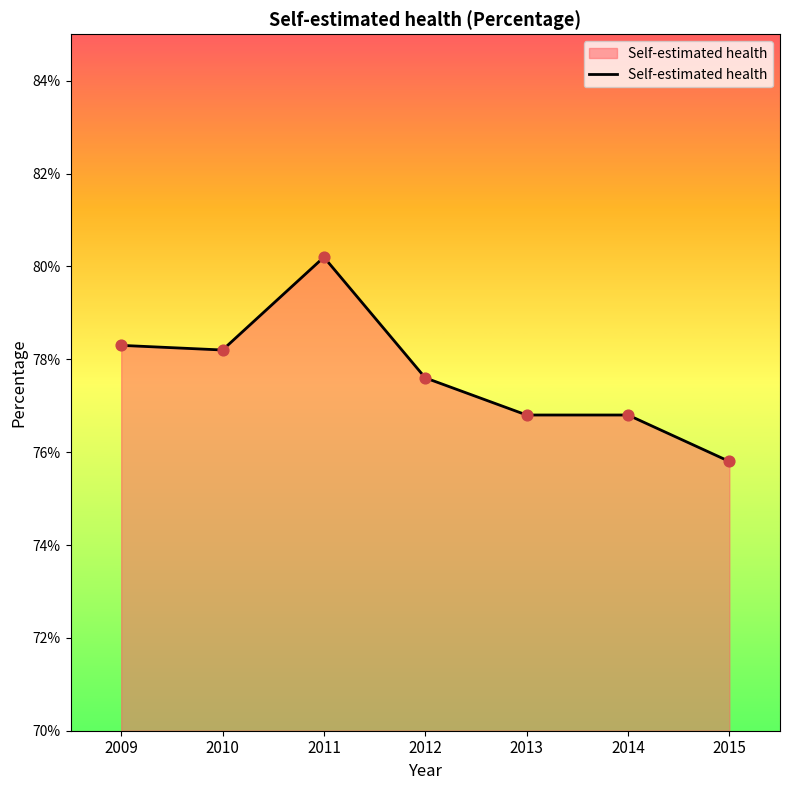

Approximately how many times larger is the value at 2014 compared to 2010?

1.0